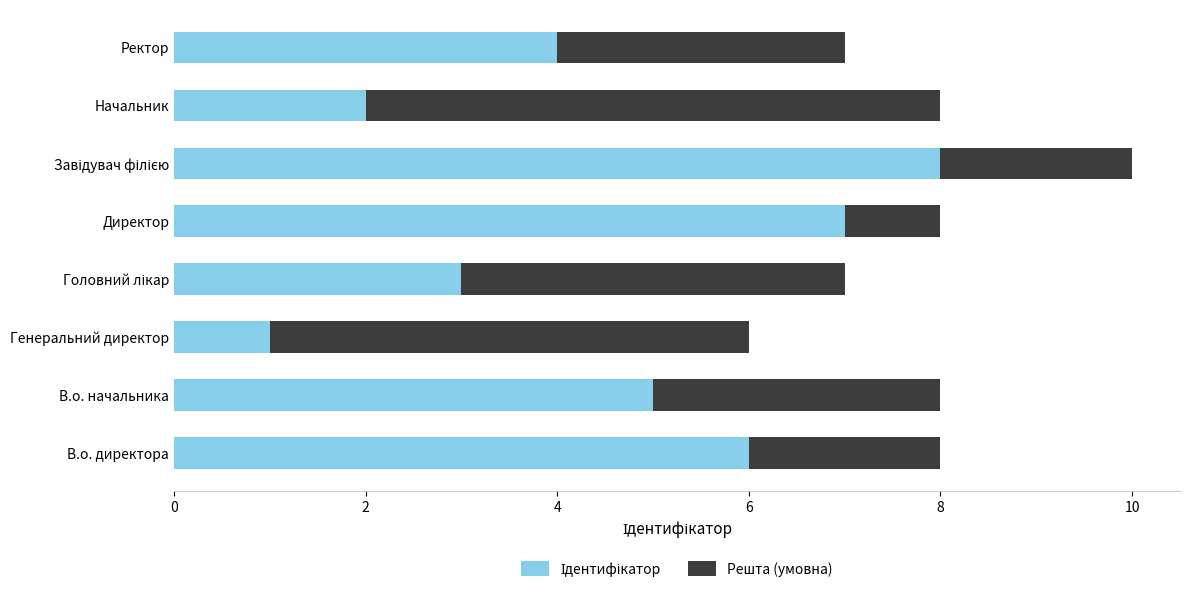

What is the total value across all series at Генеральний директор?

6